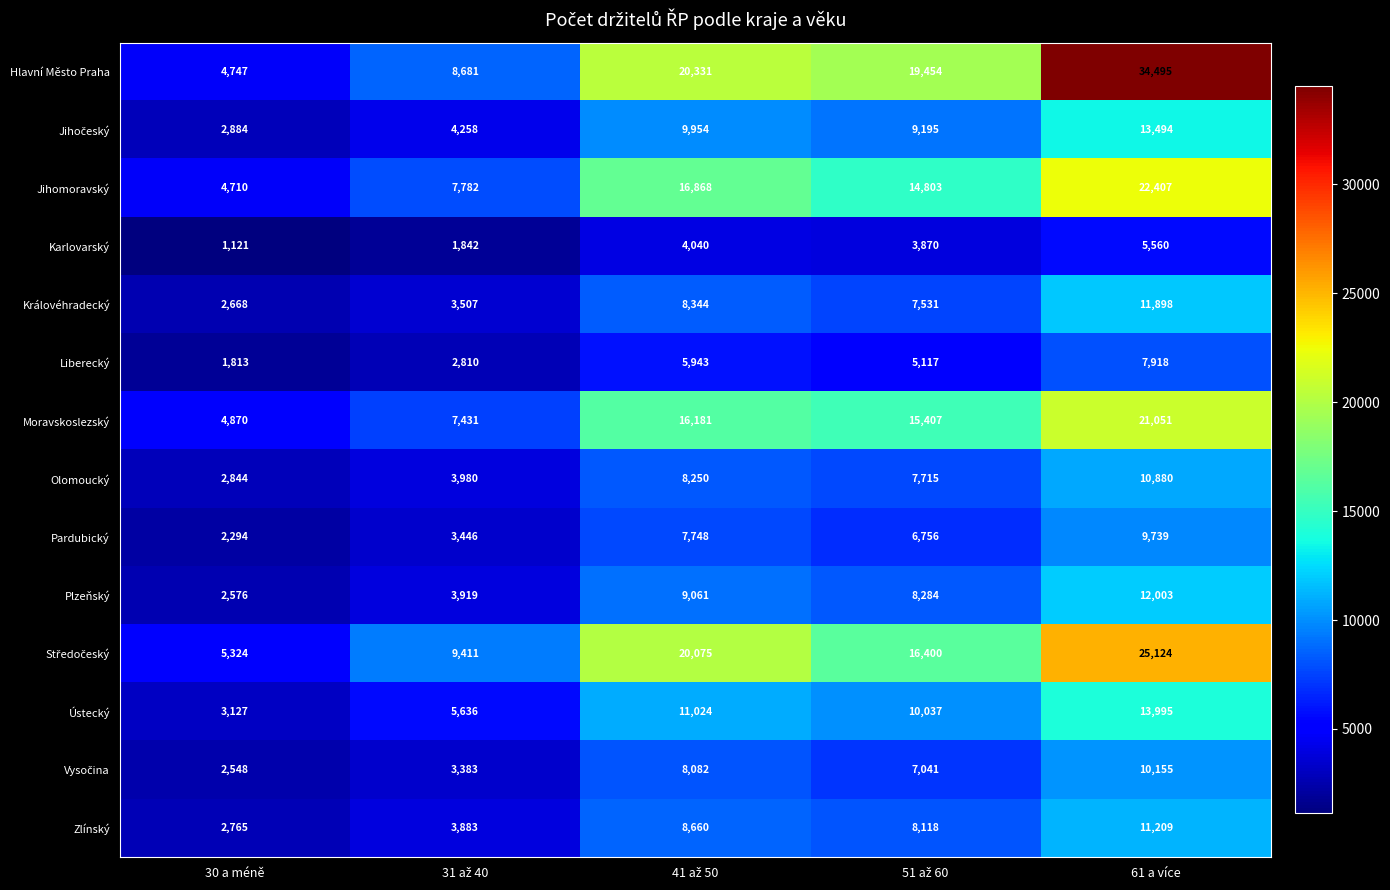

What is the difference between the maximum and minimum values in the Moravskoslezský series?

16181